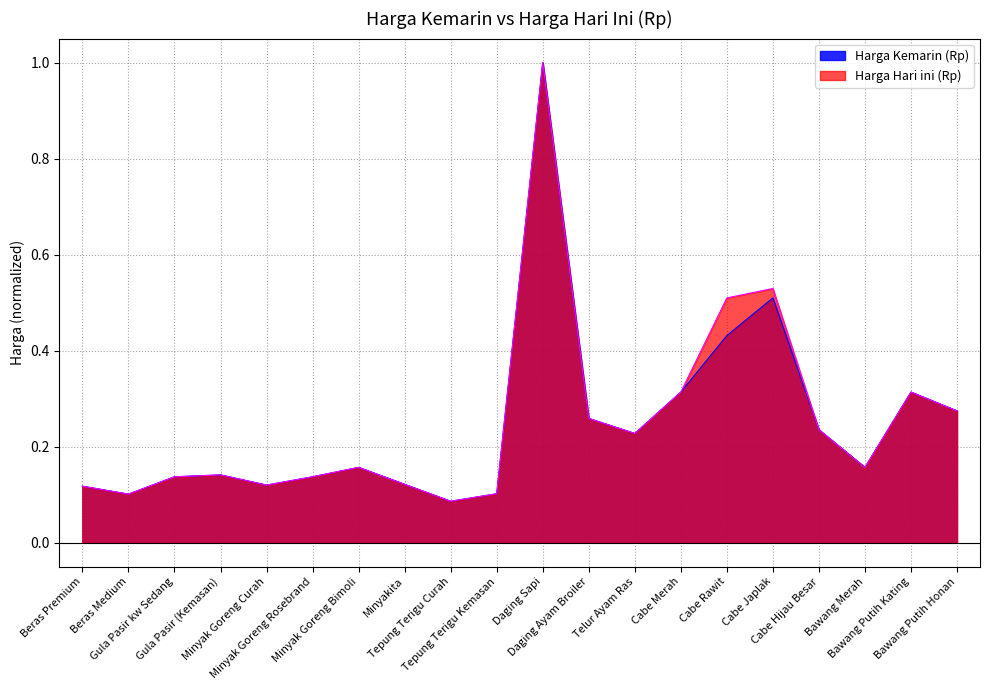

True or false: Harga Hari ini (Rp) has more than 1 interior local peaks.

True